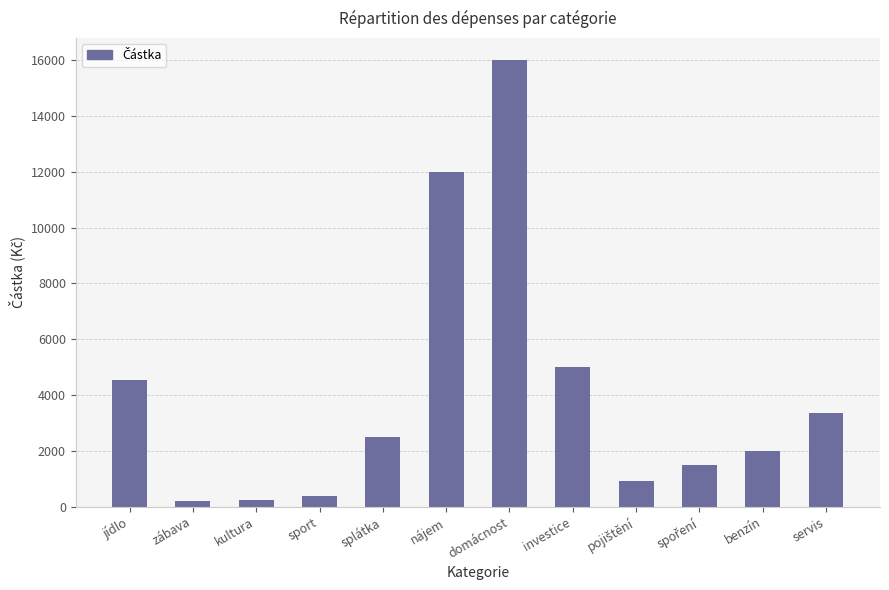

What is the greatest value displayed?

16000